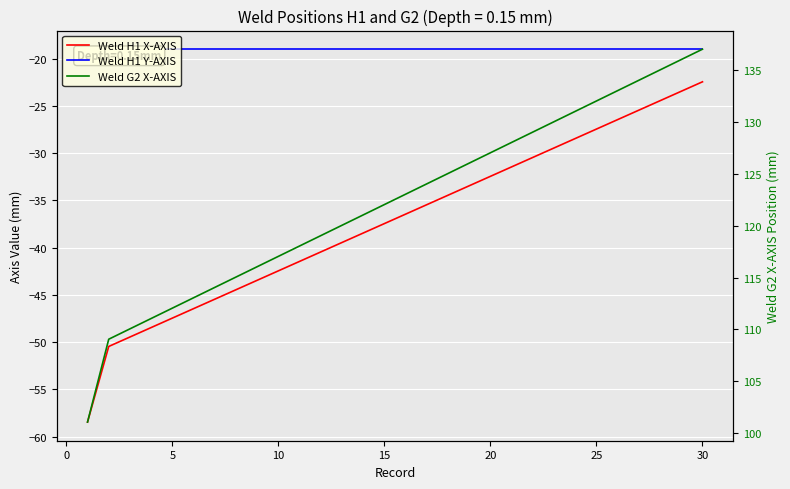

How many values in the Weld G2 X-AXIS series are below 123?

15